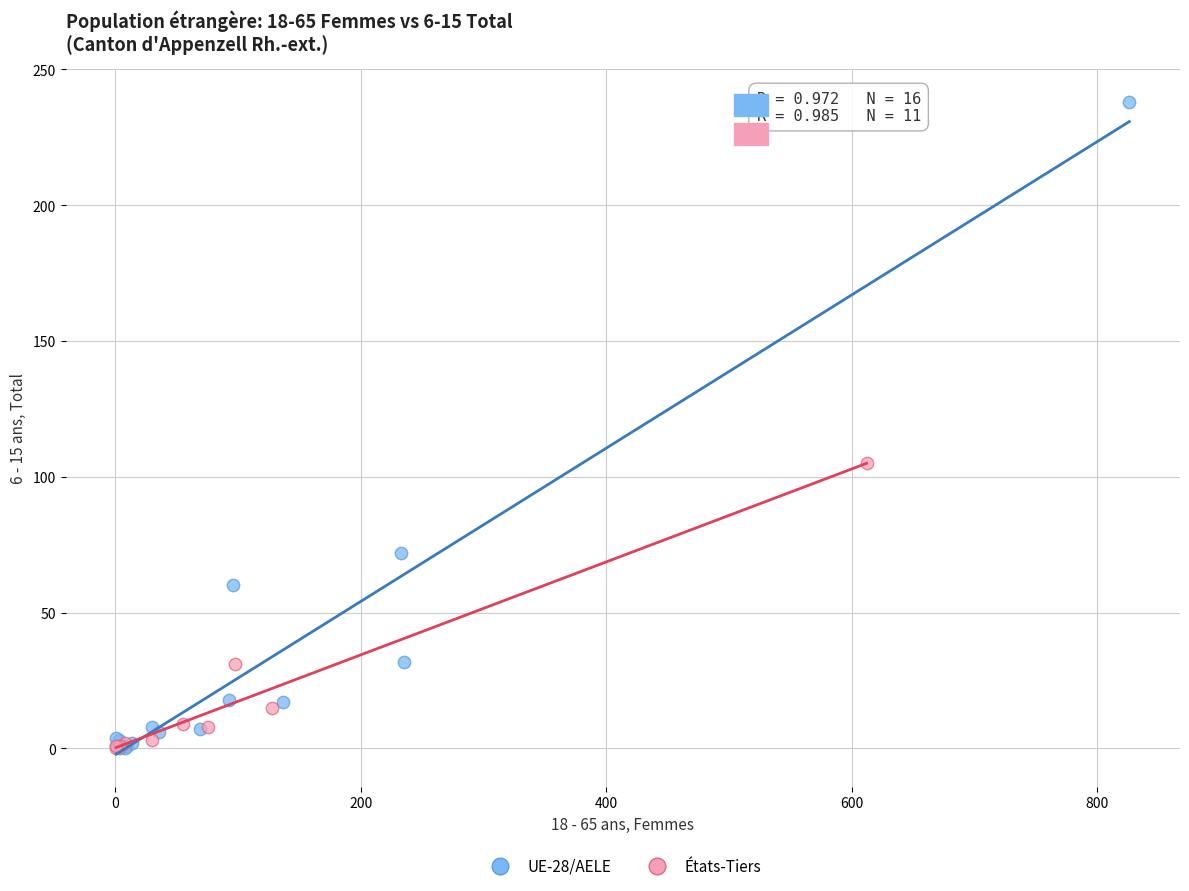

Which series reaches the maximum Y coordinate?

UE-28/AELE